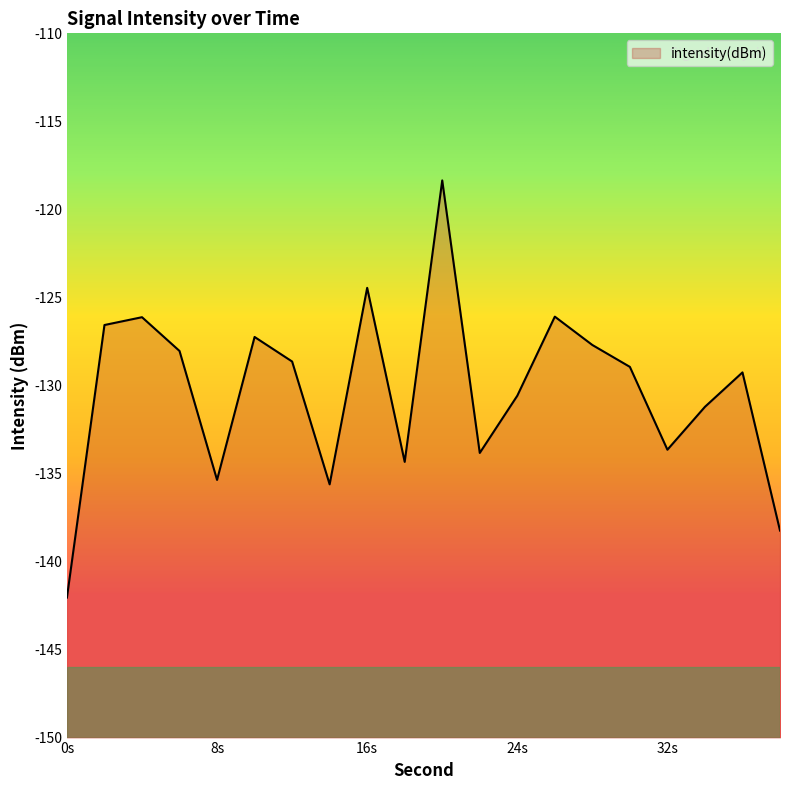

What is the difference between the maximum and minimum values?

23.7